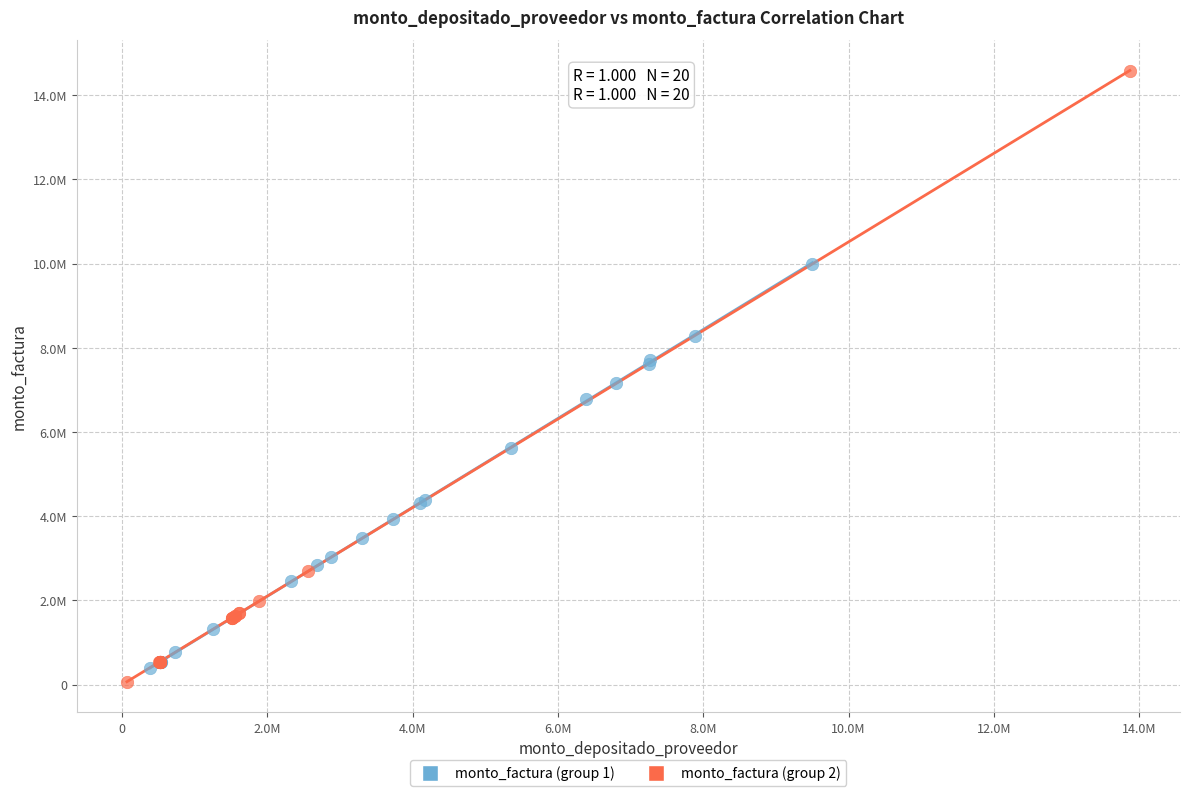

Which series contains the highest Y value?

monto_factura (group 2)